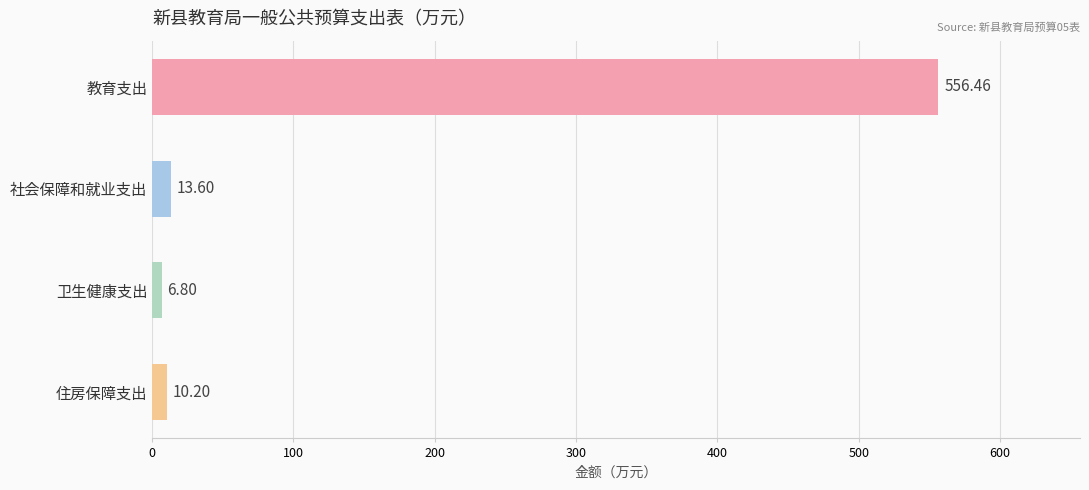

How many data points are less than 13?

2